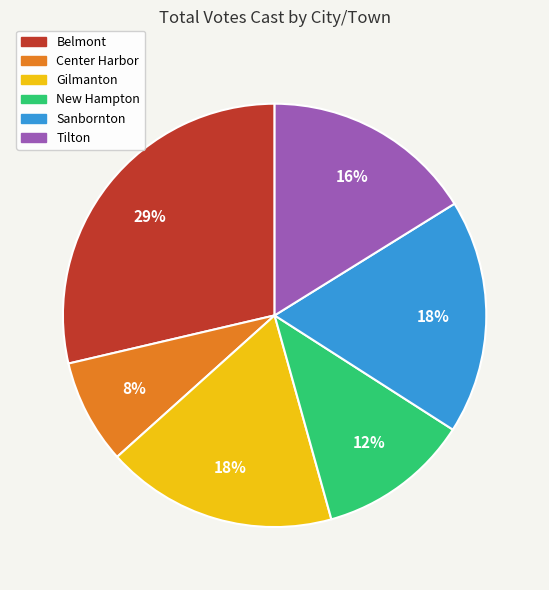

Which category has the biggest portion of the pie?

Belmont